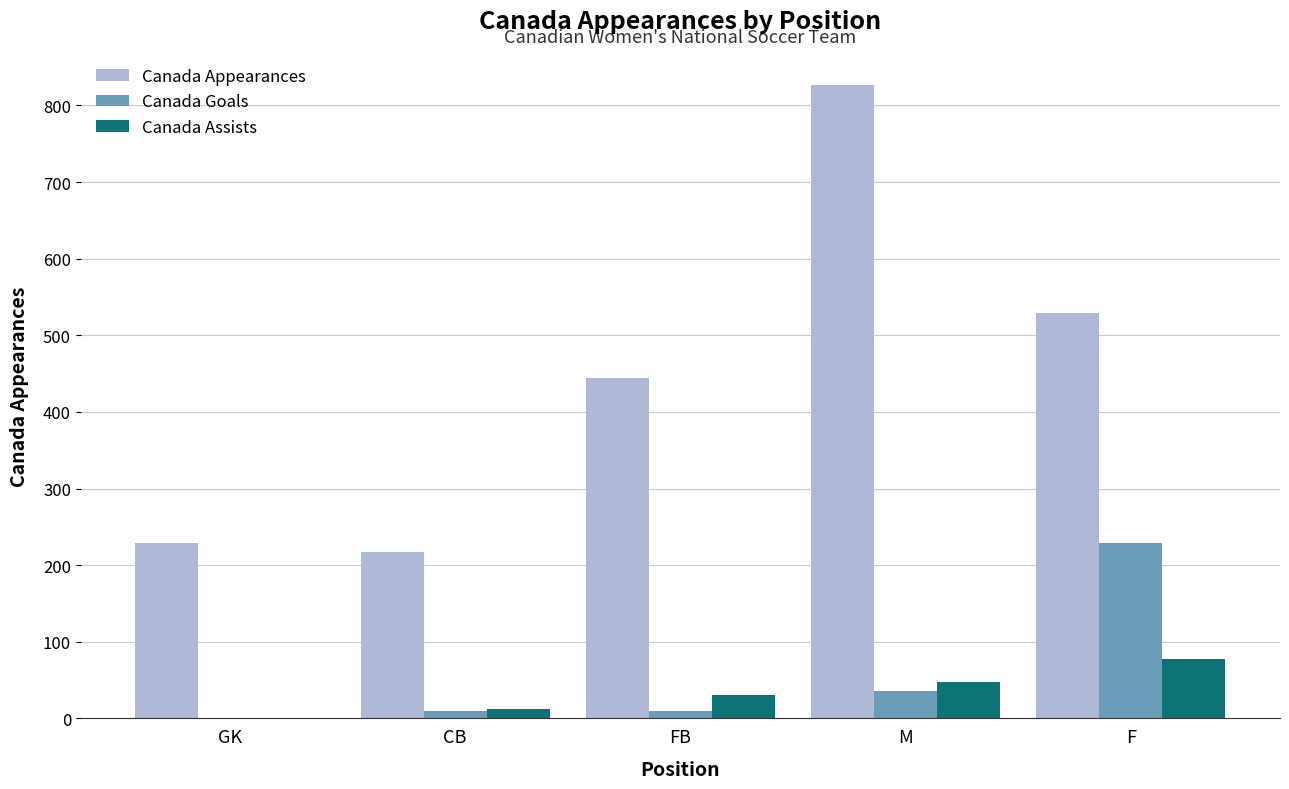

What is the total value across all series at CB?

238